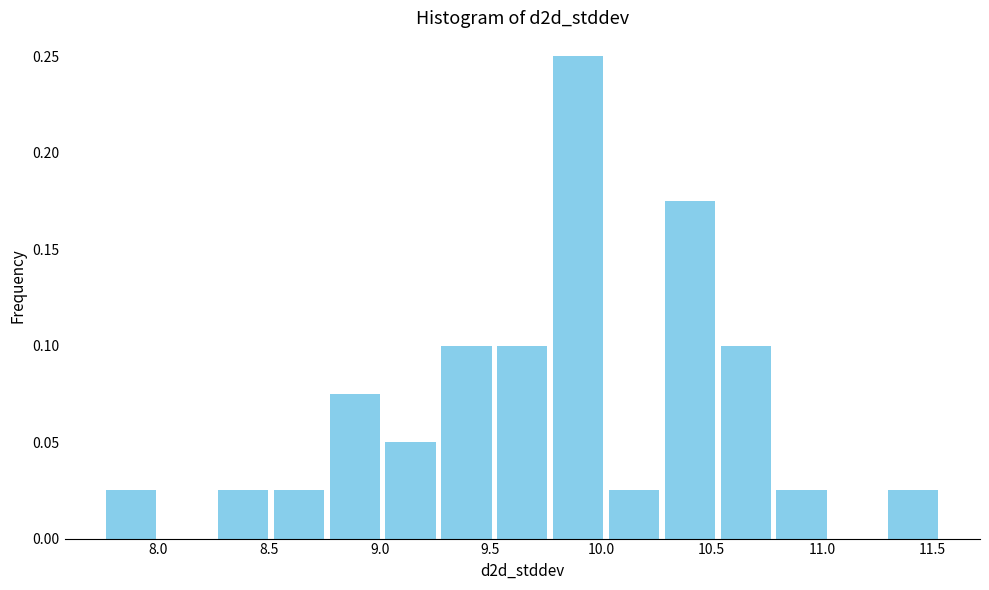

Reading left to right, transcribe this chart: for each bar, give the range it covers on the x-axis and its height. Neither the bar edges nor the heights are printed on the chart, so give them approximately, as read against the axes.

7.75 to 8.00: 0.025
8.00 to 8.25: 0
8.25 to 8.50: 0.025
8.50 to 8.75: 0.025
8.75 to 9.00: 0.075
9.00 to 9.25: 0.050
9.25 to 9.50: 0.100
9.50 to 9.75: 0.100
9.75 to 10.00: 0.250
10.00 to 10.30: 0.025
10.30 to 10.55: 0.175
10.55 to 10.80: 0.100
10.80 to 11.05: 0.025
11.05 to 11.30: 0
11.30 to 11.55: 0.025